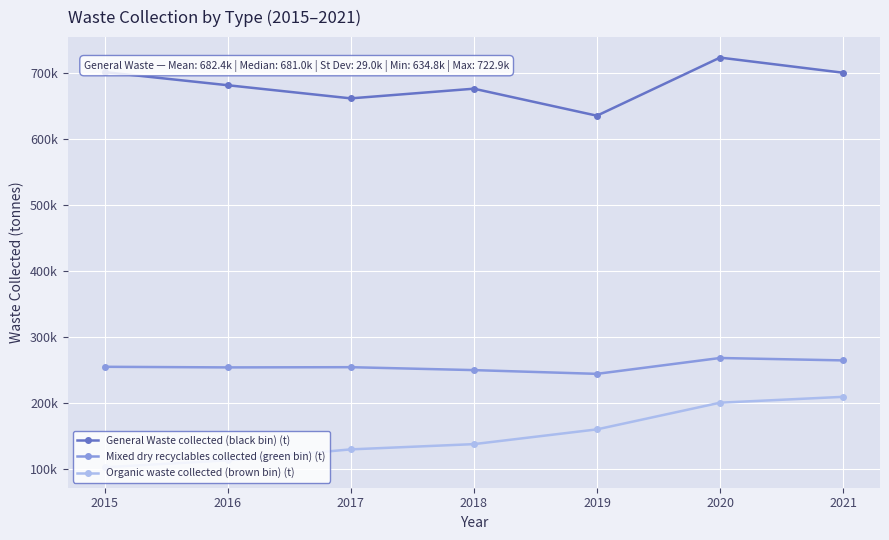

Does the chart have visible grid lines?

Yes